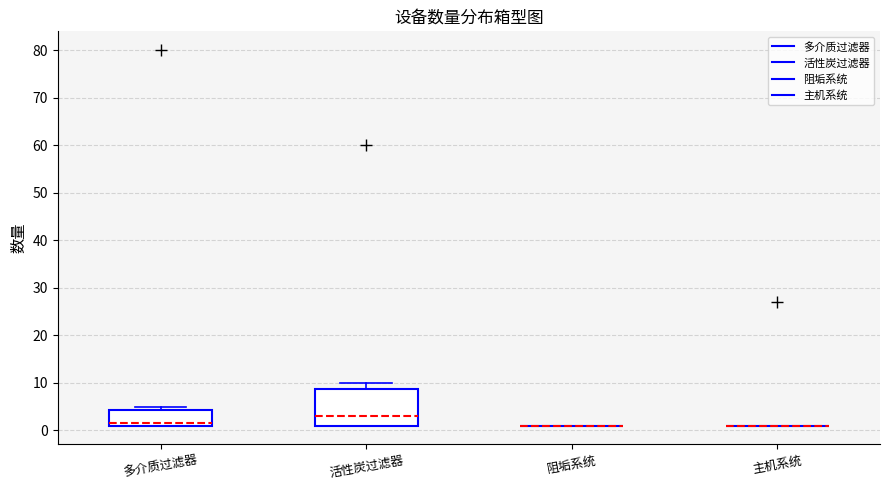

Which box is the tallest, from its lower edge to its upper edge?

活性炭过滤器